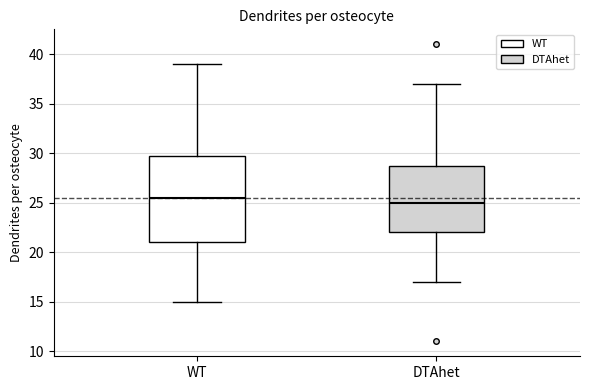

Comparing the boxes themselves (not the whiskers), which one is the tallest?

WT